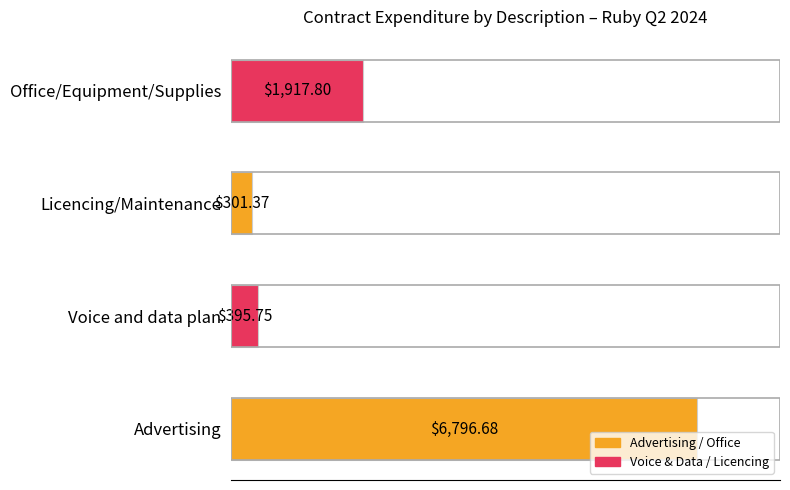

Which label corresponds to the smallest value in the chart?

Licencing/Maintenance